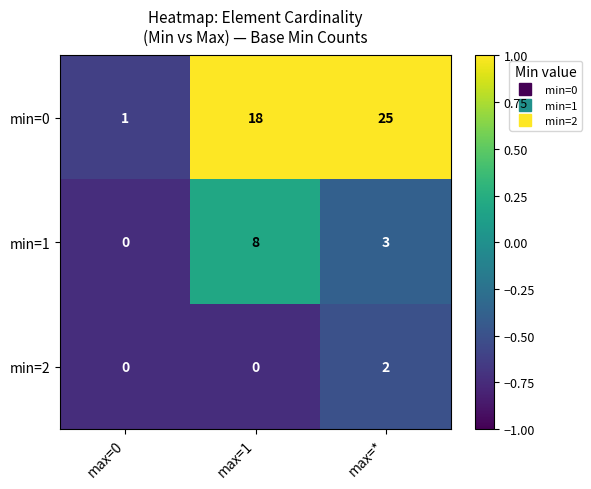

Which series has the largest total across all categories?

min=0